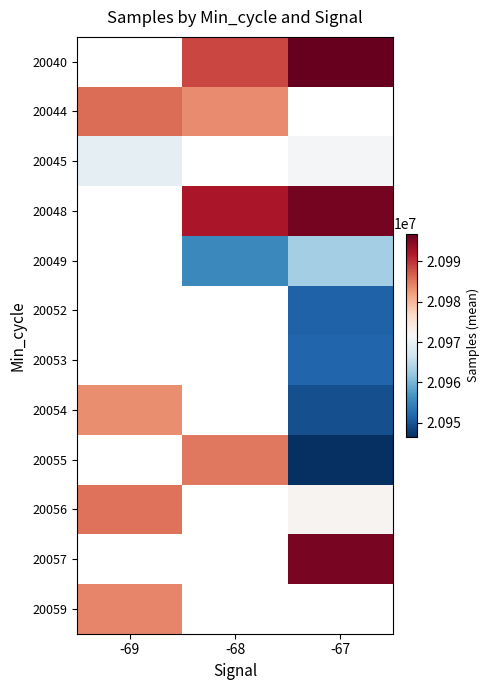

Where does the 20049 series first go above 20955376?

-67